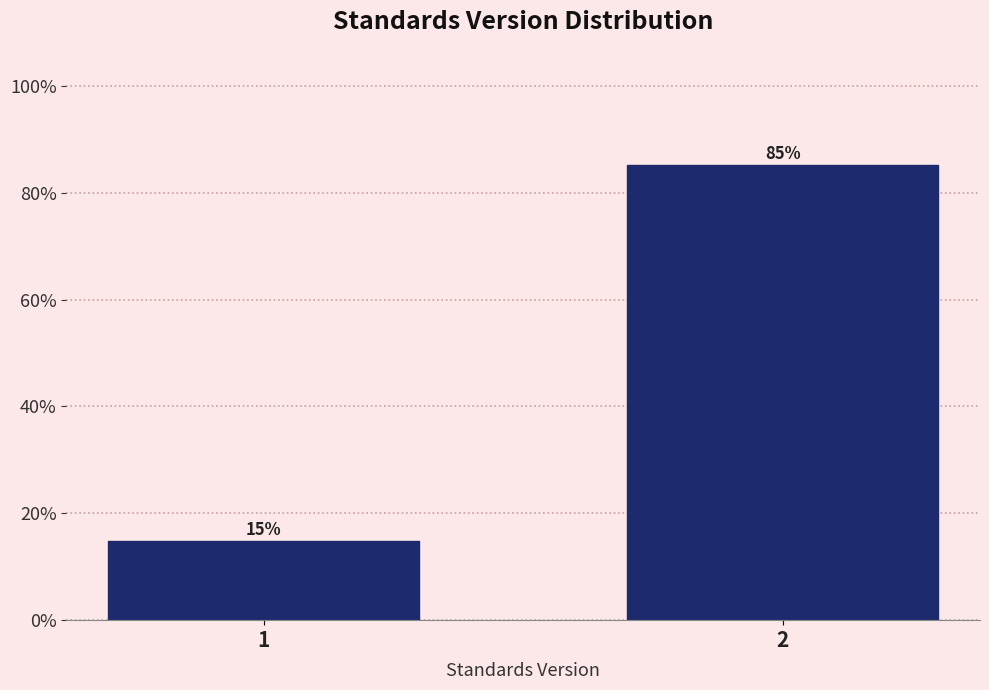

What is the sum of all values?

100.0